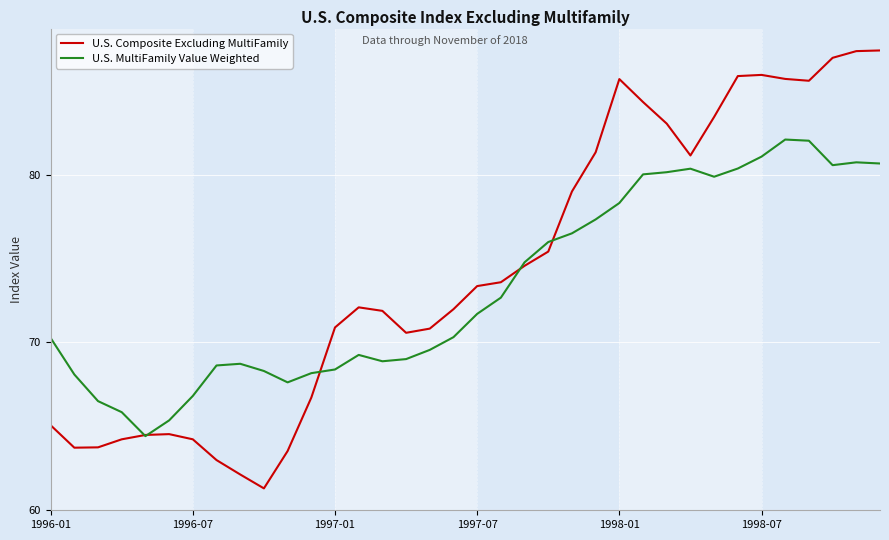

Which series has the largest range (max minus min)?

U.S. Composite Excluding MultiFamily